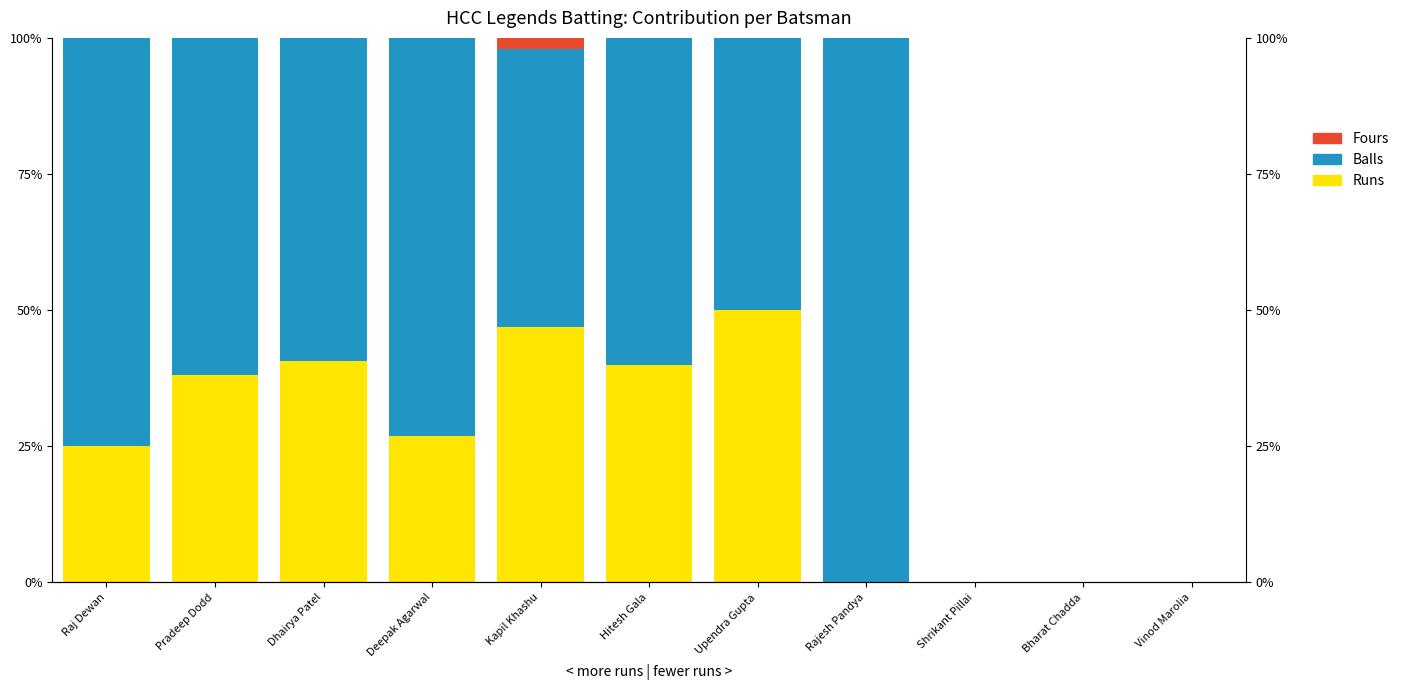

Reading left to right, extract all data points from this chart.

Runs: 25.0	38.1	40.7	26.9	46.9	40.0	50.0	0.0	0.0	0.0	0.0
Balls: 75.0	61.9	59.3	73.1	51.0	60.0	50.0	100.0	0.0	0.0	0.0
Fours: 0.0	0.0	0.0	0.0	2.0	0.0	0.0	0.0	0.0	0.0	0.0